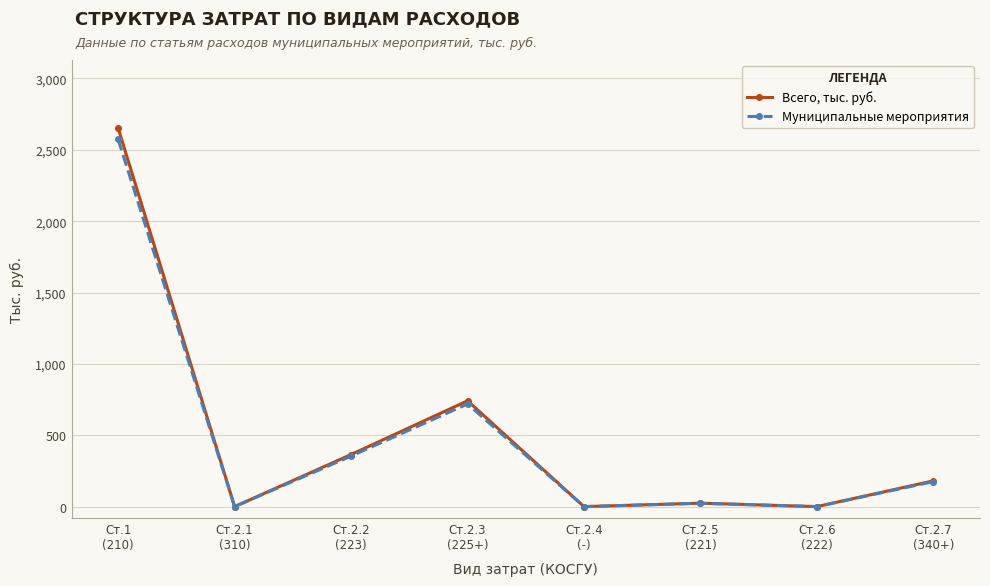

Which series has the widest spread of values?

Всего, тыс. руб.